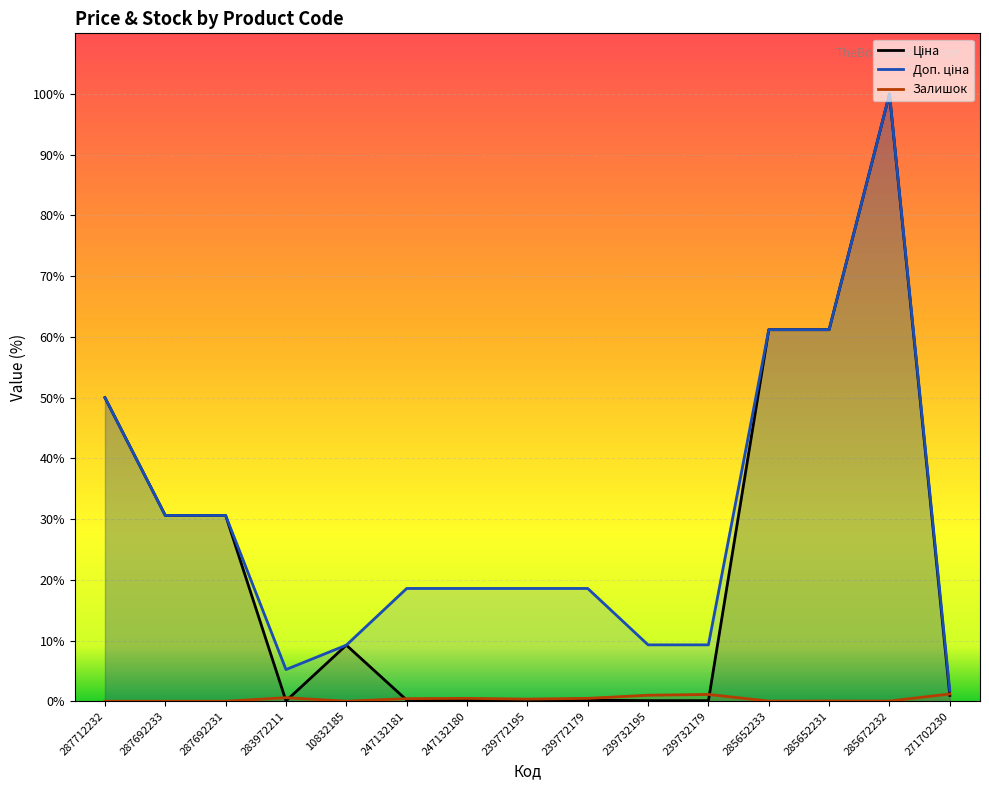

How many distinct data groups are displayed?

3